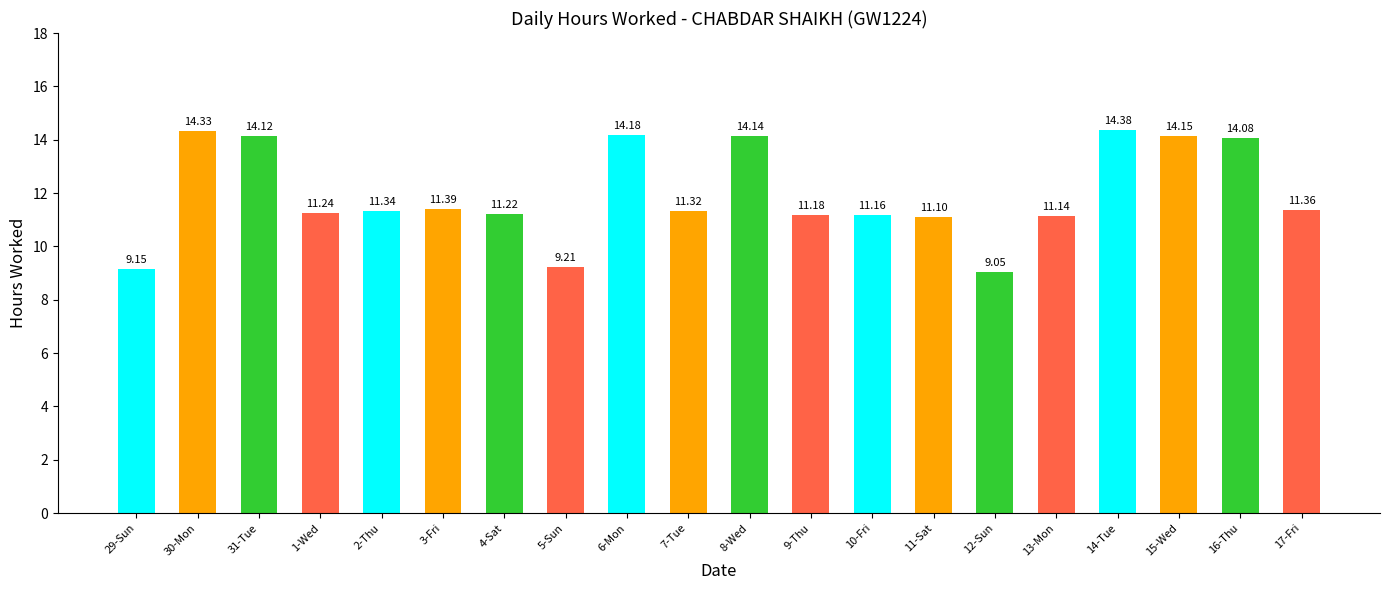

What is the label of the 10th bar from the right?

8-Wed